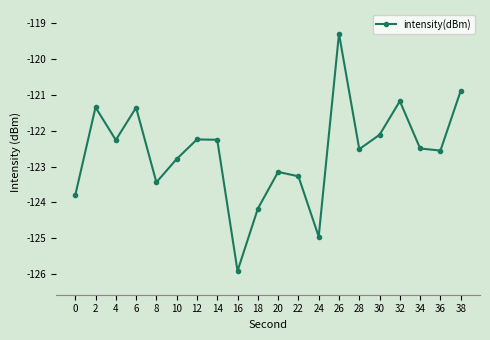

Does the chart have visible grid lines?

No